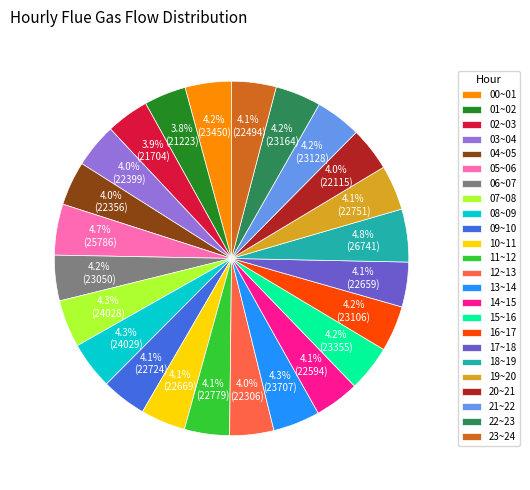

How many segments does this pie chart have?

24